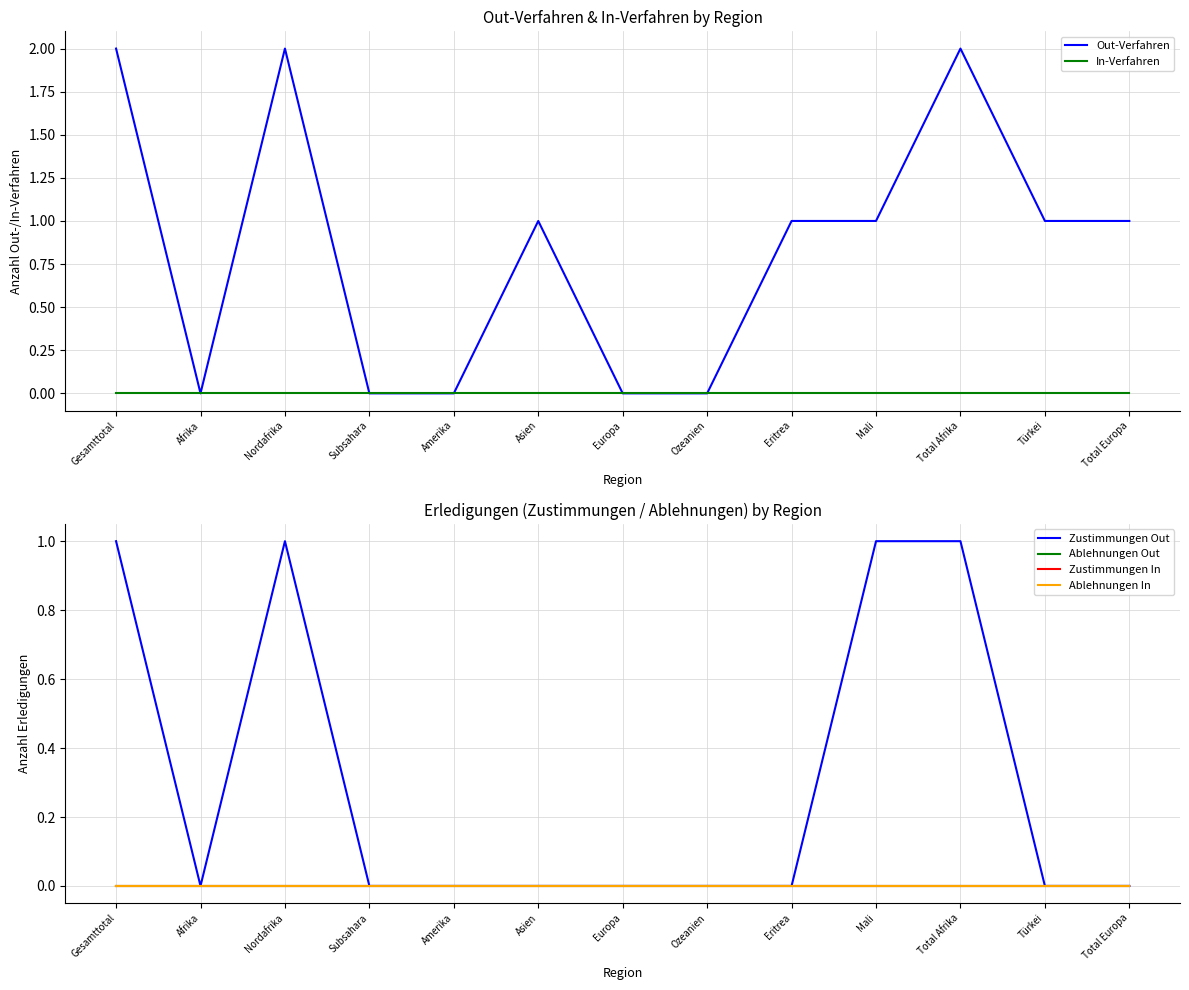

Reading left to right, list all the values displayed in this chart.

Out-Verfahren: 2	0	2	0	0	1	0	0	1	1	2	1	1
In-Verfahren: 0	0	0	0	0	0	0	0	0	0	0	0	0
Zustimmungen Out: 1	0	1	0	0	0	0	0	0	1	1	0	0
Ablehnungen Out: 0	0	0	0	0	0	0	0	0	0	0	0	0
Zustimmungen In: 0	0	0	0	0	0	0	0	0	0	0	0	0
Ablehnungen In: 0	0	0	0	0	0	0	0	0	0	0	0	0